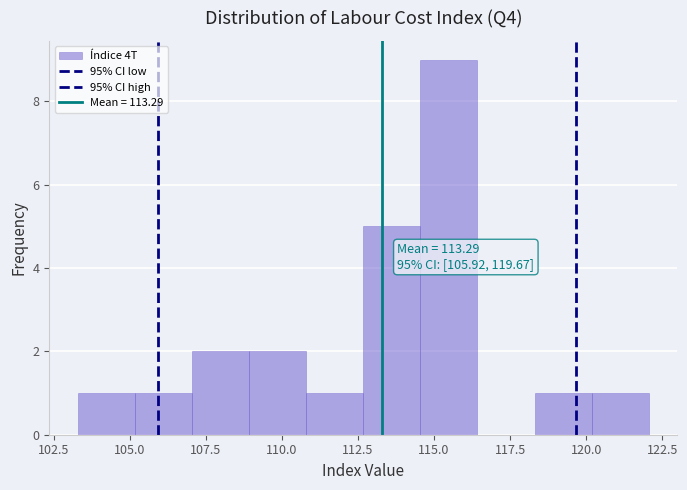

Around what value on the x-axis is the tallest bar? Give the approximate position of its centre, as read against the axis.

115.5